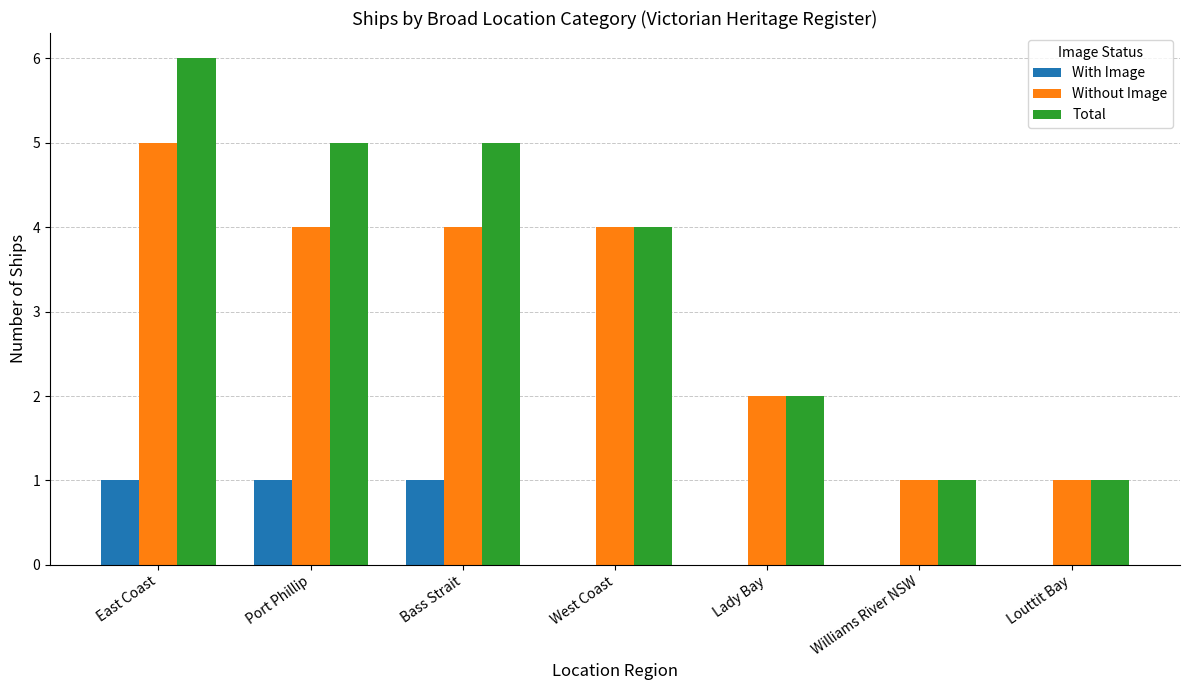

How many Total values are between 1 and 5?

6